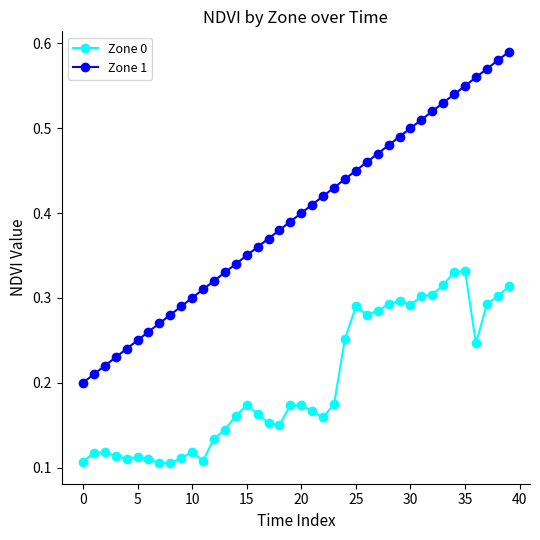

Does the chart have visible grid lines?

No